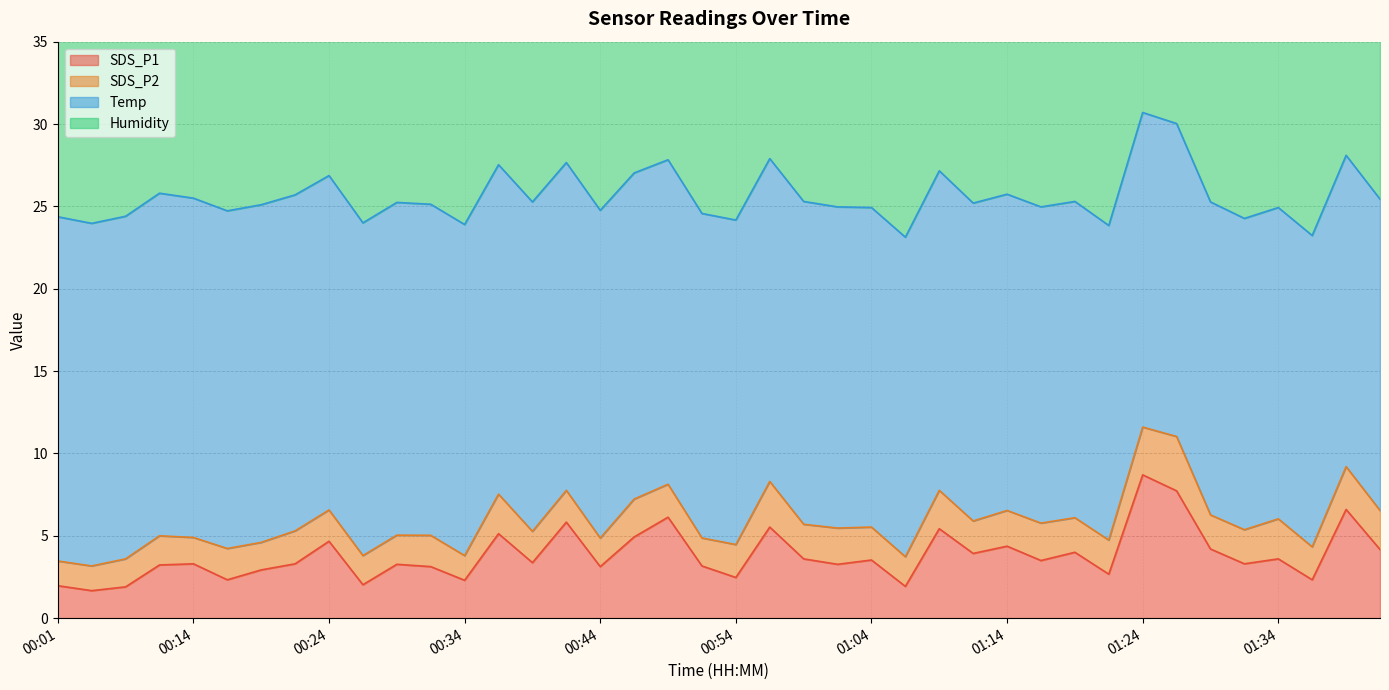

At which label is SDS_P1 closest to 5?

00:48